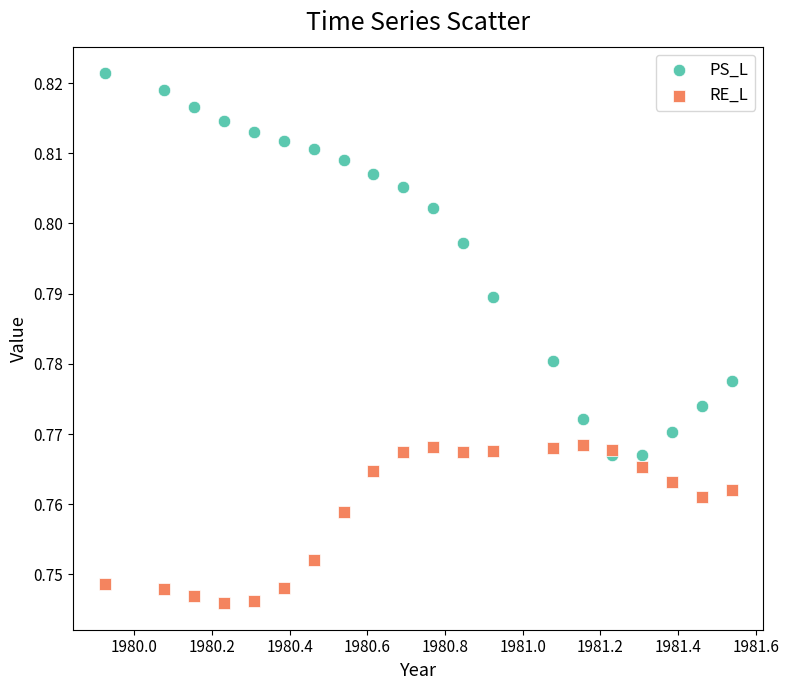

Which series contains the lowest Y value?

RE_L